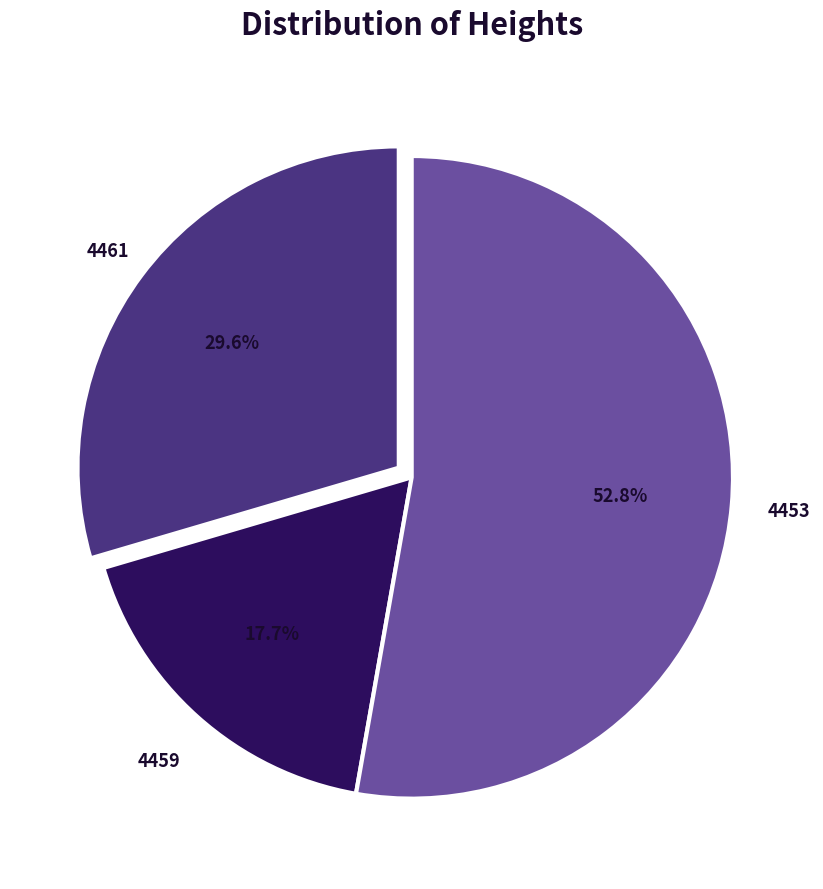

Approximately how many times larger is the value at 4459 compared to 4461?

0.6